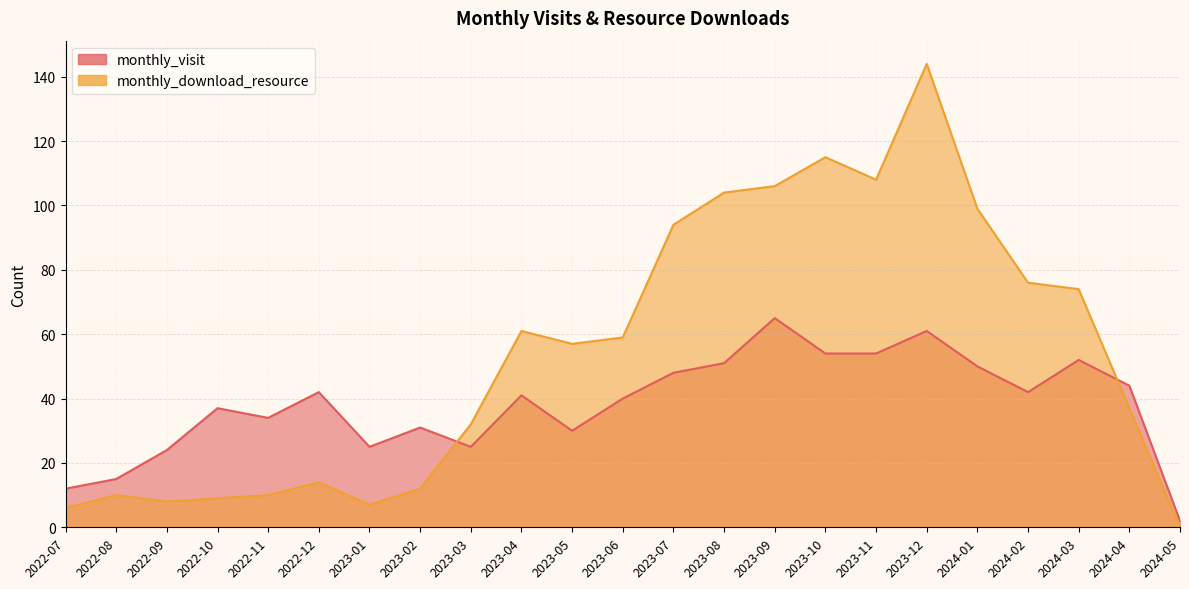

What is the total value across all series at 2024-03?

126